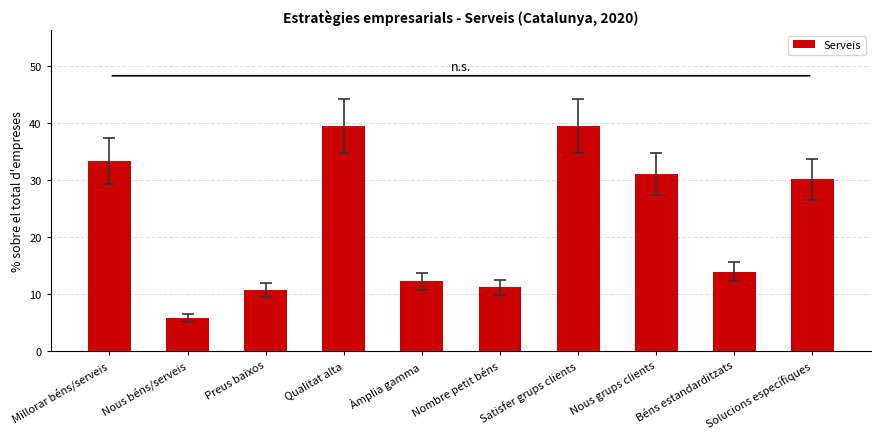

What is the greatest value displayed?

39.6